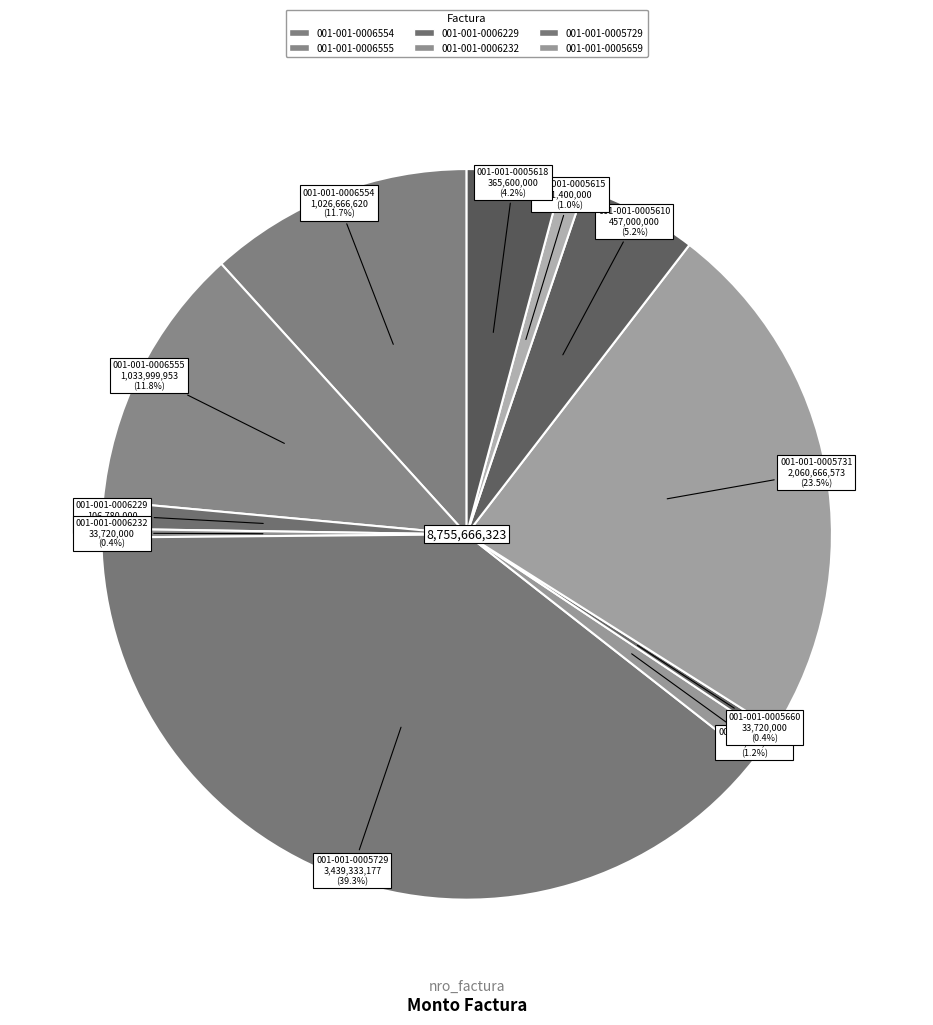

How many slices are in this pie chart?

11